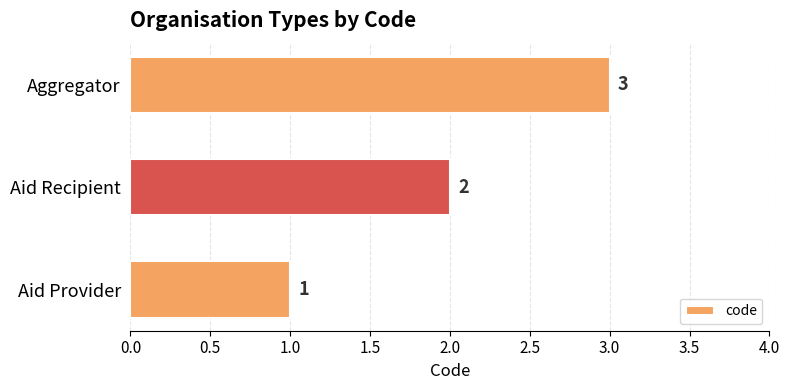

True or false: the data shows 5 at Aggregator.

False